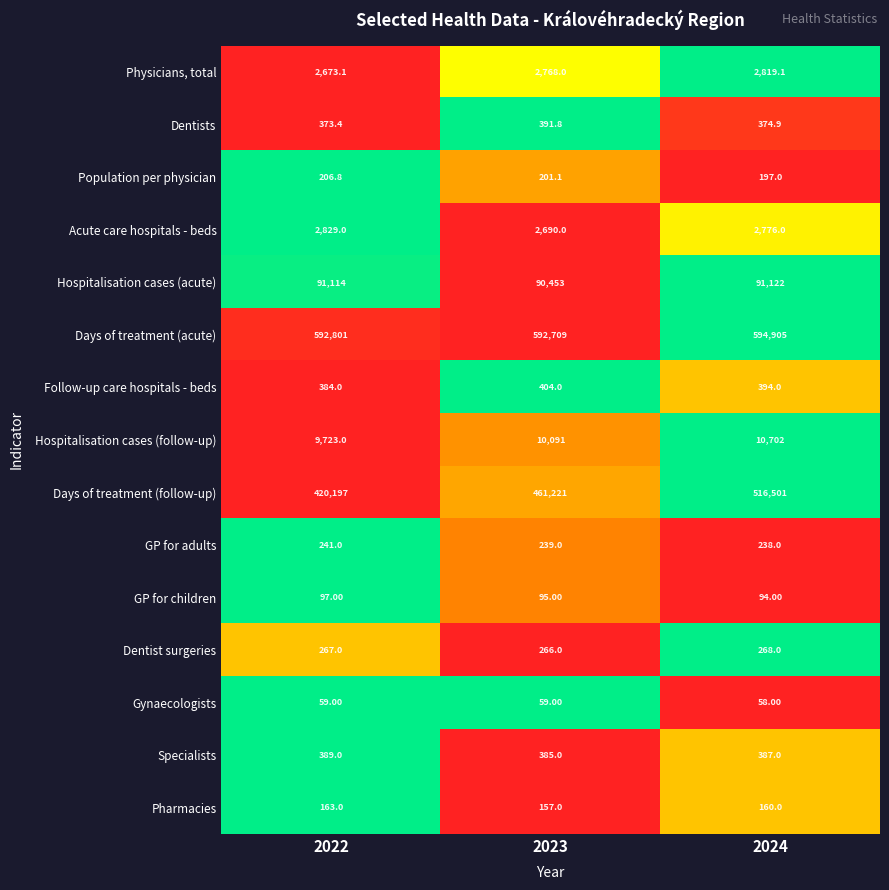

What is the maximum value shown in the chart?

594905.0